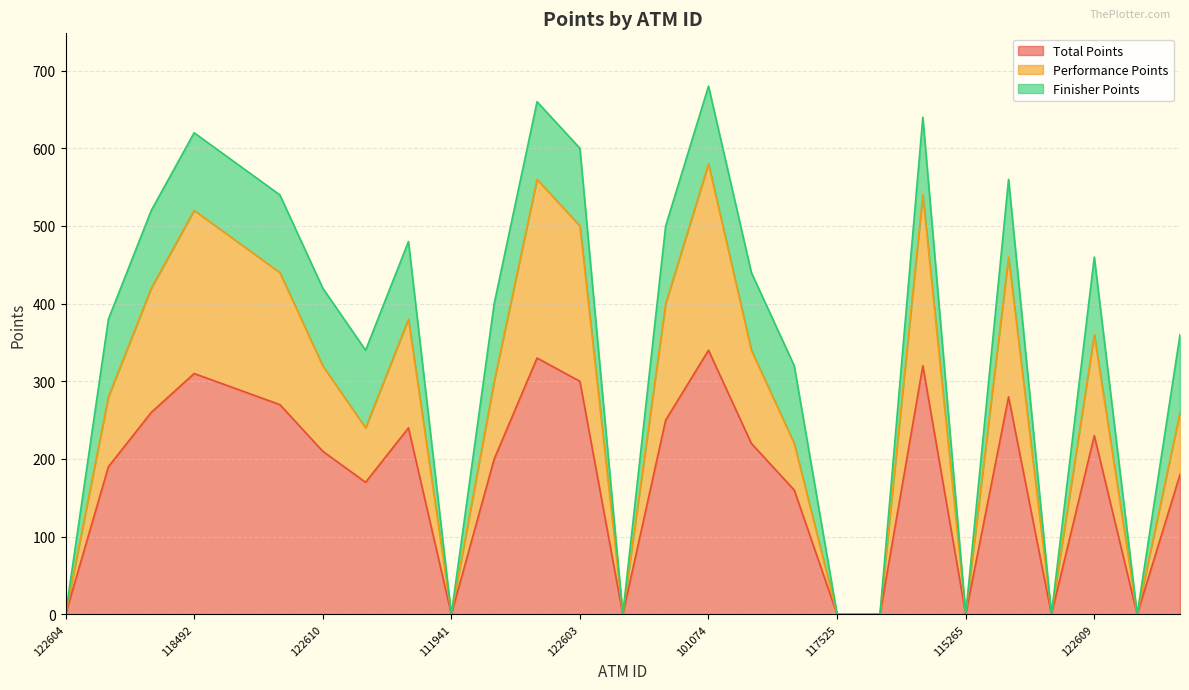

The Total Points series shows 320 at 122602. True or false?

True